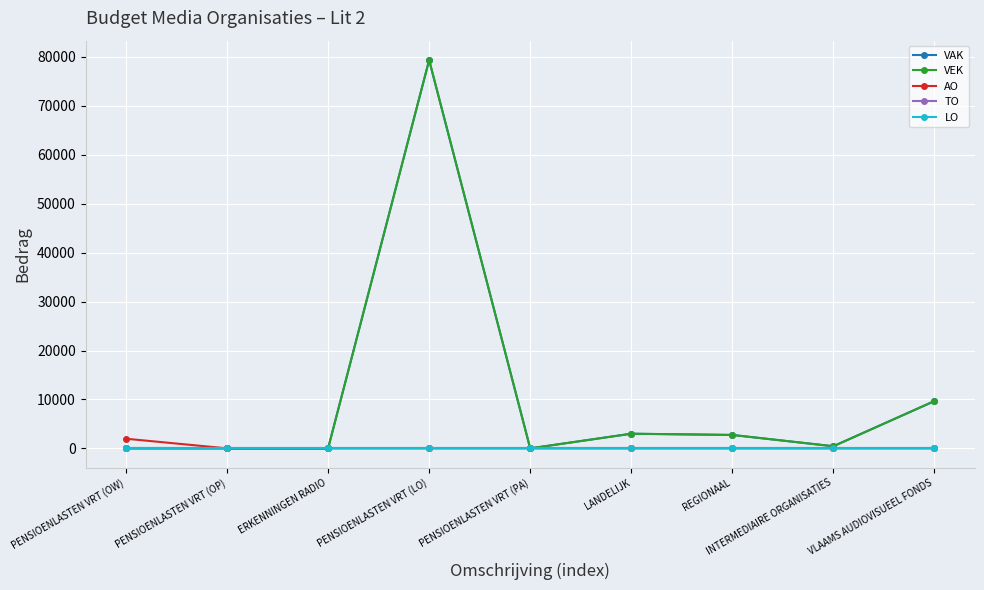

Does the chart have visible grid lines?

Yes